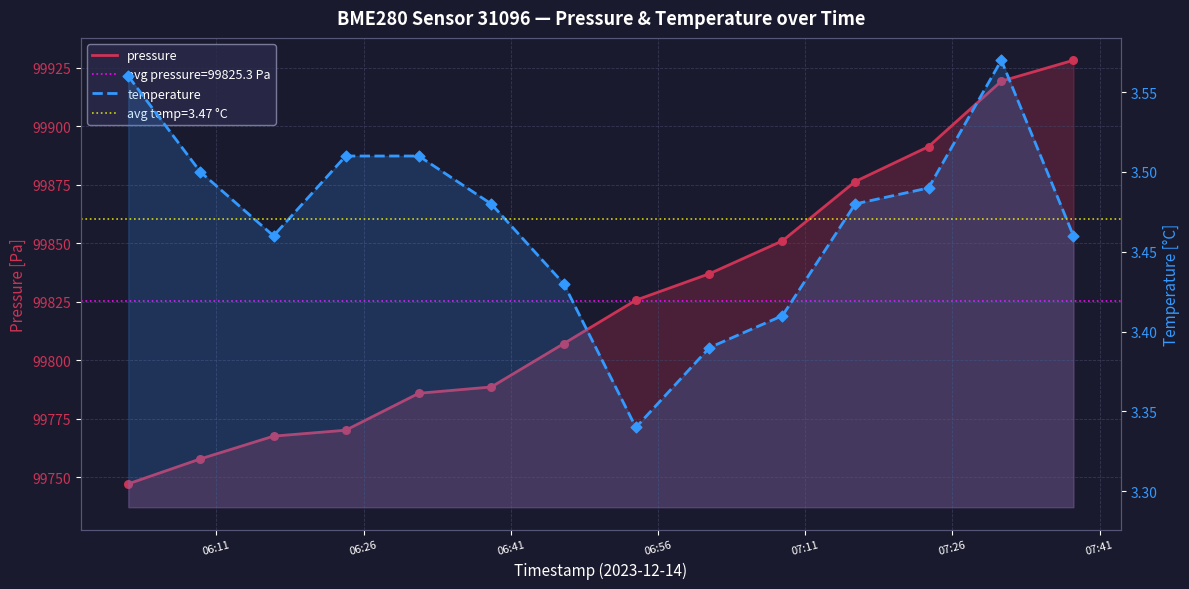

Is the value of pressure at 9 greater than the value of temperature at 10?

Yes